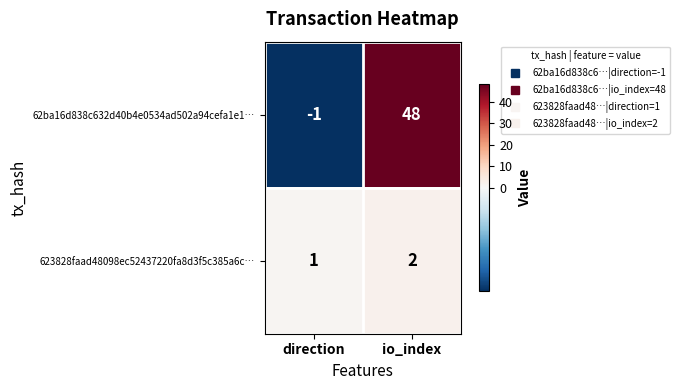

Which series has the largest range (max minus min)?

62ba16d838c632d40b4e0534ad502a94cefa1e1…